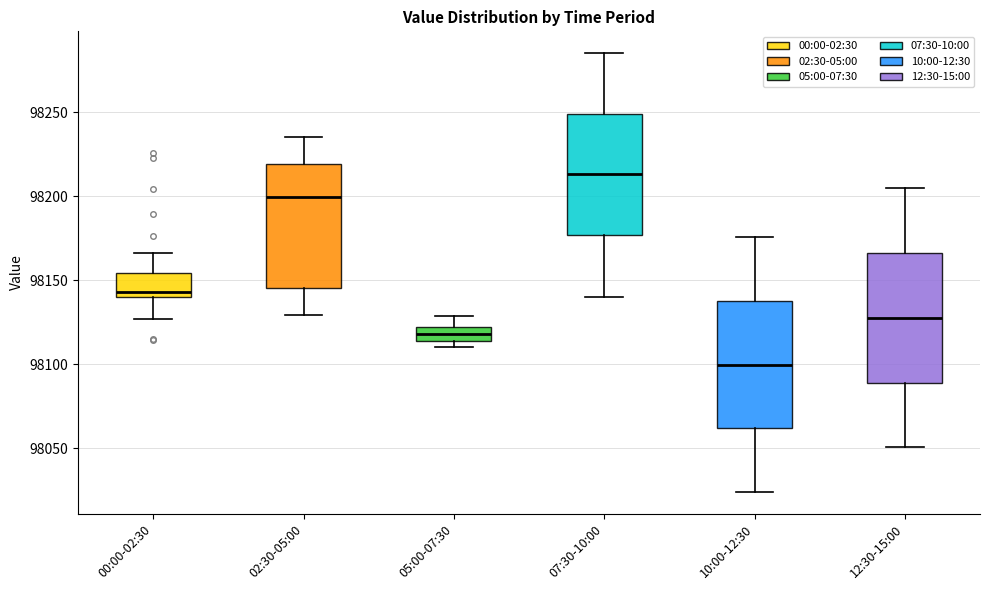

Reading left to right, read every box against the y-axis: the position of its median line, the range the box covers, and the ends of its whiskers. The values are not printed on the chart, so give them approximately, as read against the axis.

00:00-02:30: median 98145, box 98140 to 98155, whiskers 98125 to 98165
02:30-05:00: median 98200, box 98145 to 98220, whiskers 98130 to 98235
05:00-07:30: median 98120 (inside the box), box 98115 to 98120, whiskers 98110 to 98130
07:30-10:00: median 98215, box 98175 to 98250, whiskers 98140 to 98285
10:00-12:30: median 98100, box 98060 to 98140, whiskers 98025 to 98175
12:30-15:00: median 98130, box 98090 to 98165, whiskers 98050 to 98205